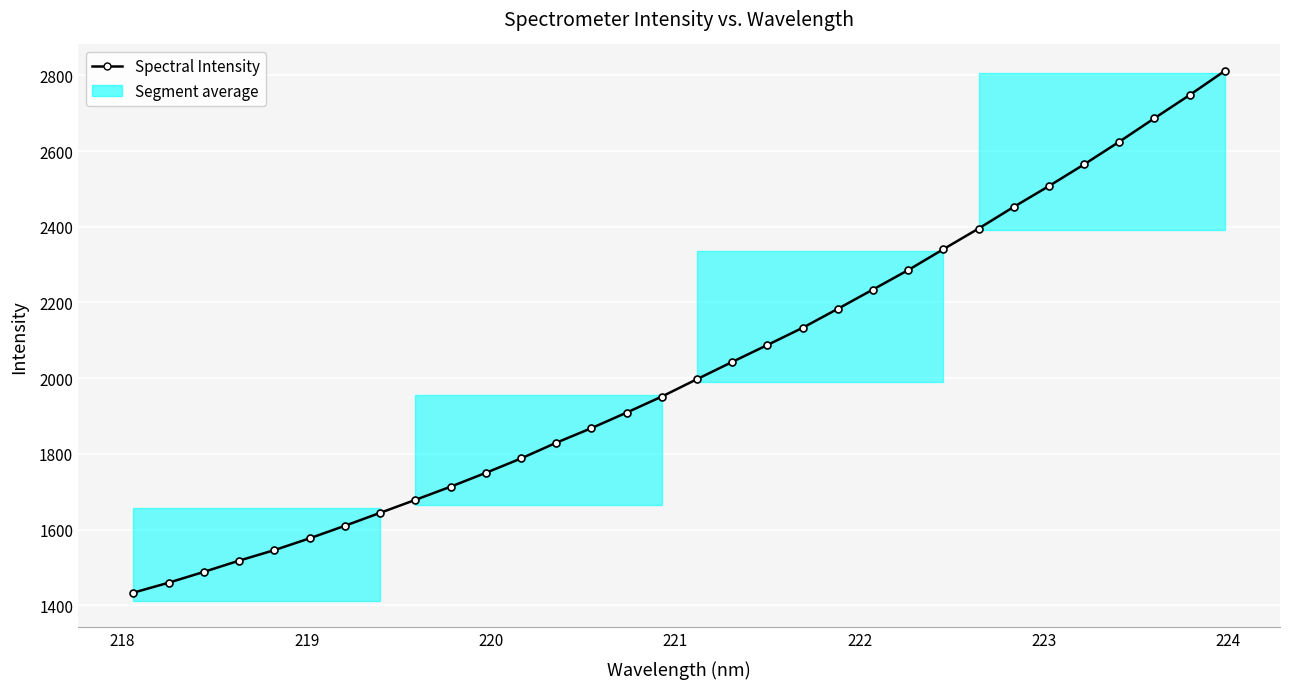

How many lines are shown in the chart?

1